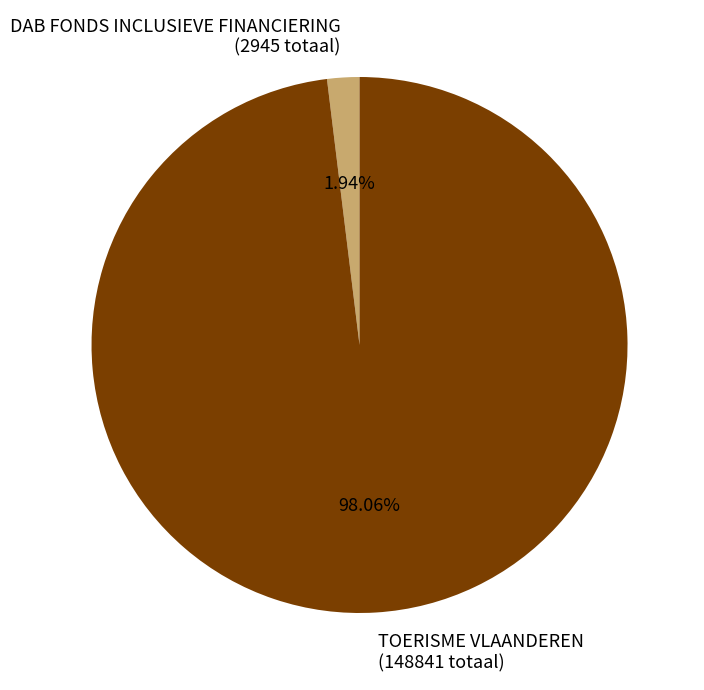

What percentage is the TOERISME VLAANDEREN slice, to the nearest percent?

98%